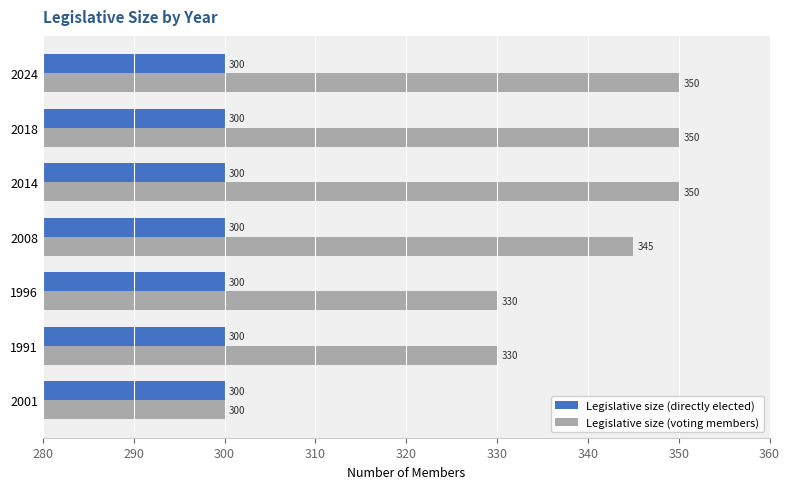

Rank the series by their average value, from highest to lowest.

Legislative size (voting members), Legislative size (directly elected)